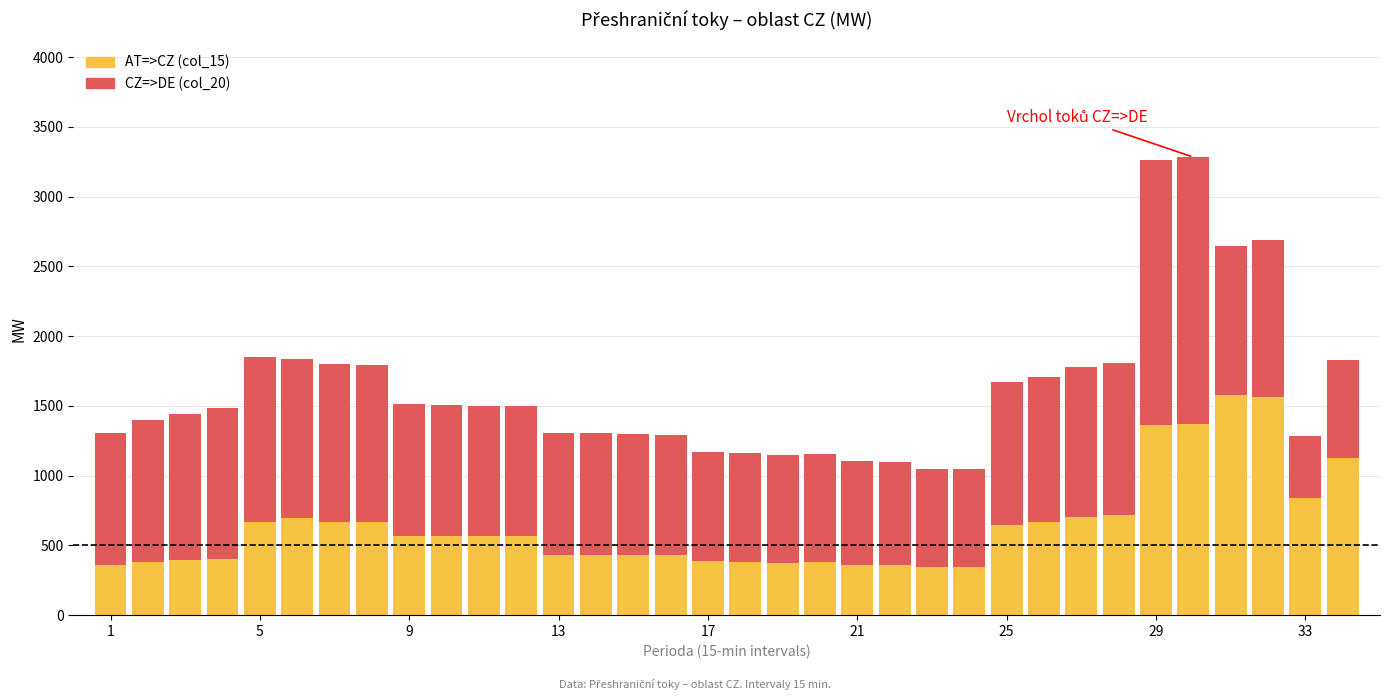

What is the difference between the maximum and minimum values in the AT=>CZ (col_15) series?

1232.5